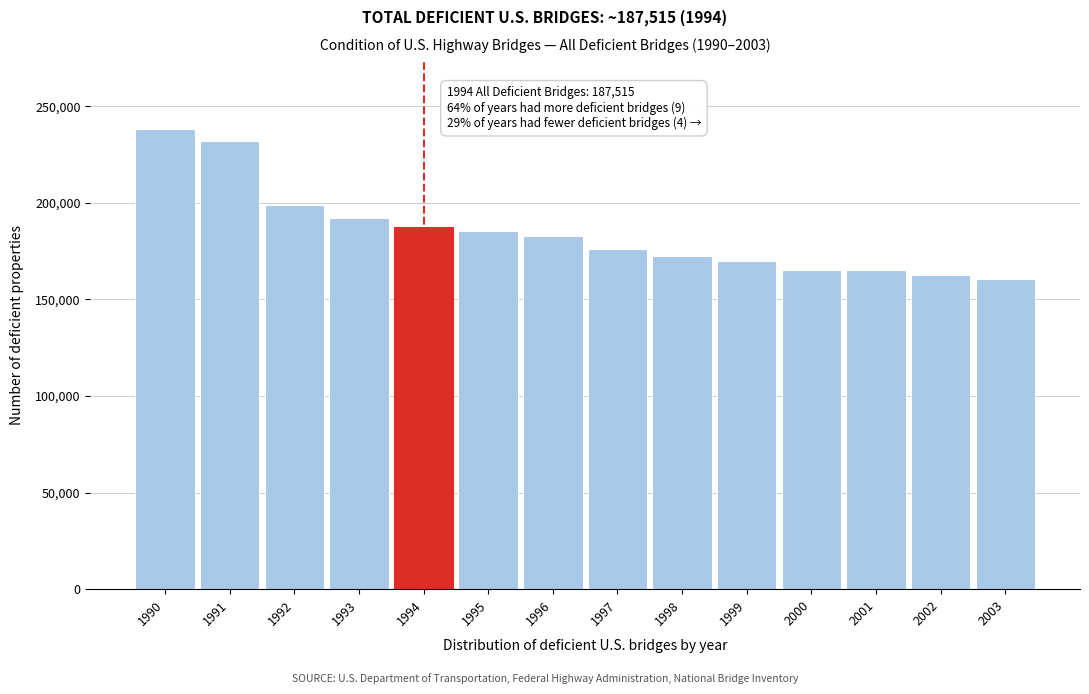

What is the difference between the second highest and second lowest values?

69336